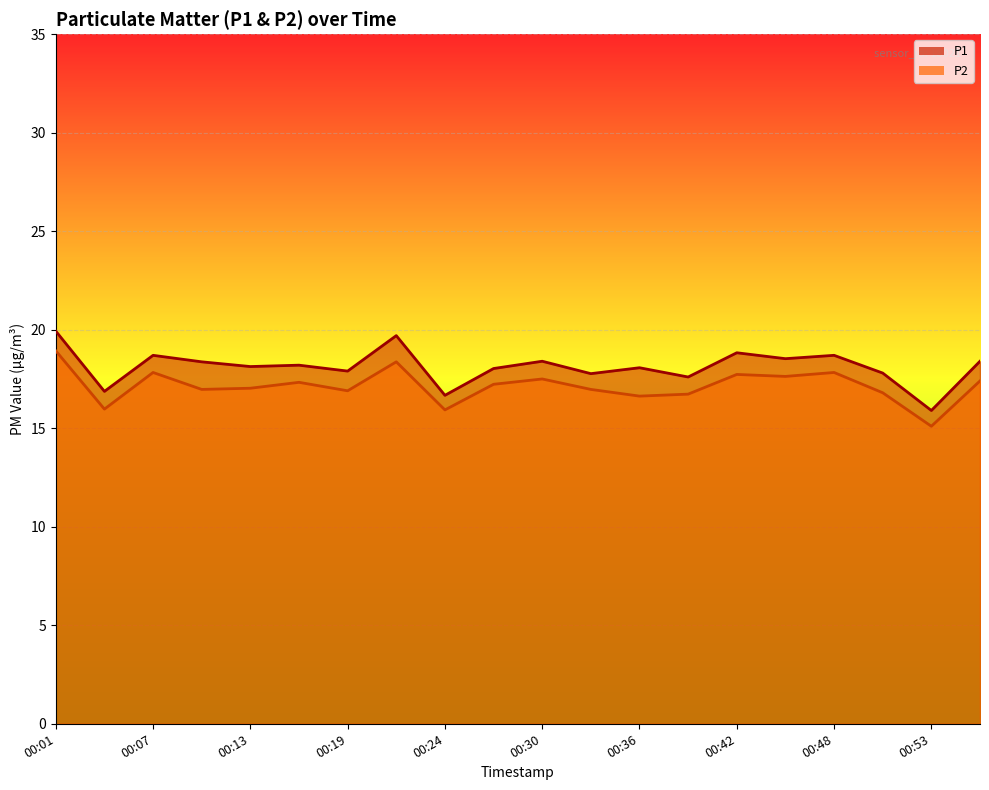

Reading left to right, list all the values displayed in this chart.

P1: 19.9	16.9	18.7	18.4	18.1	18.2	17.9	19.7	16.7	18.0	18.4	17.8	18.1	17.6	18.8	18.5	18.7	17.8	15.9	18.4
P2: 18.9	16.0	17.8	17.0	17.0	17.3	16.9	18.4	15.9	17.2	17.5	17.0	16.6	16.7	17.7	17.6	17.8	16.8	15.1	17.4